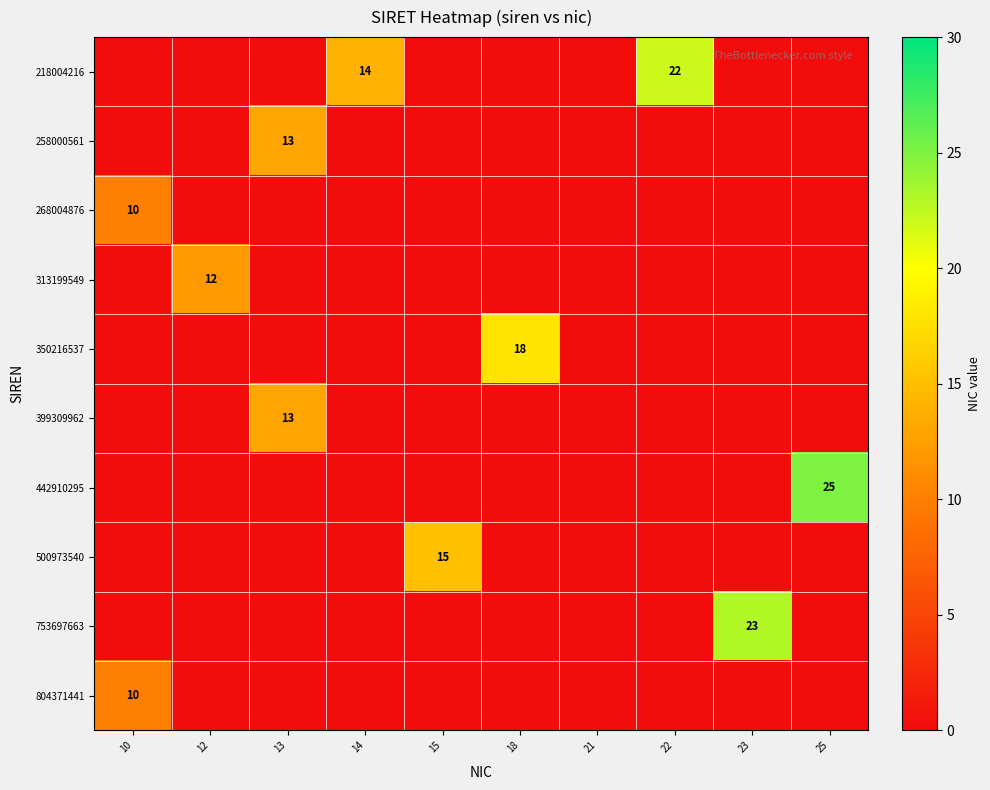

Which series has the largest total across all categories?

218004216